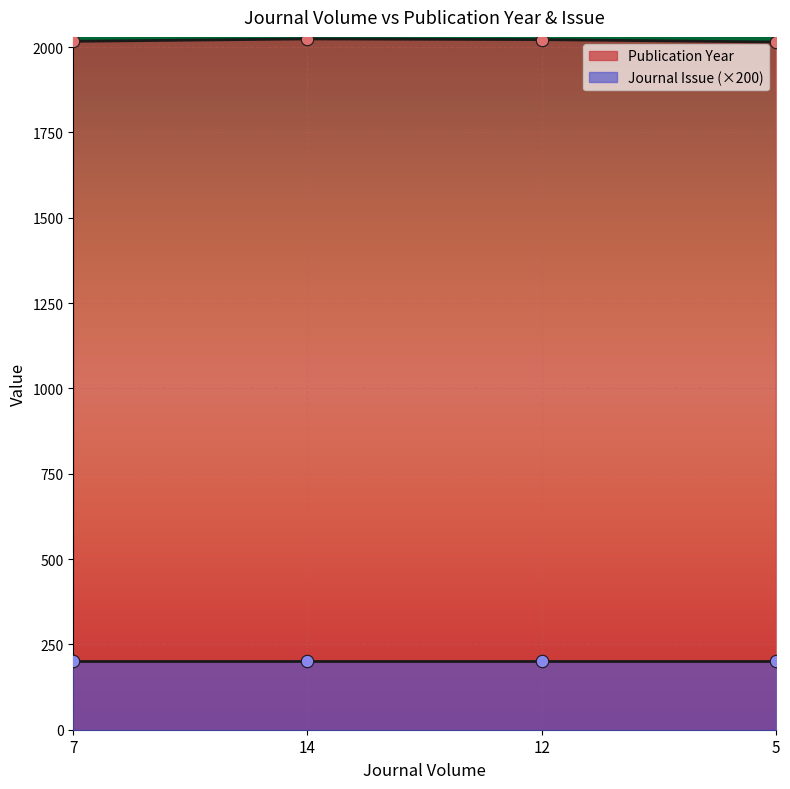

Which has a higher value, 7 or 12?

12